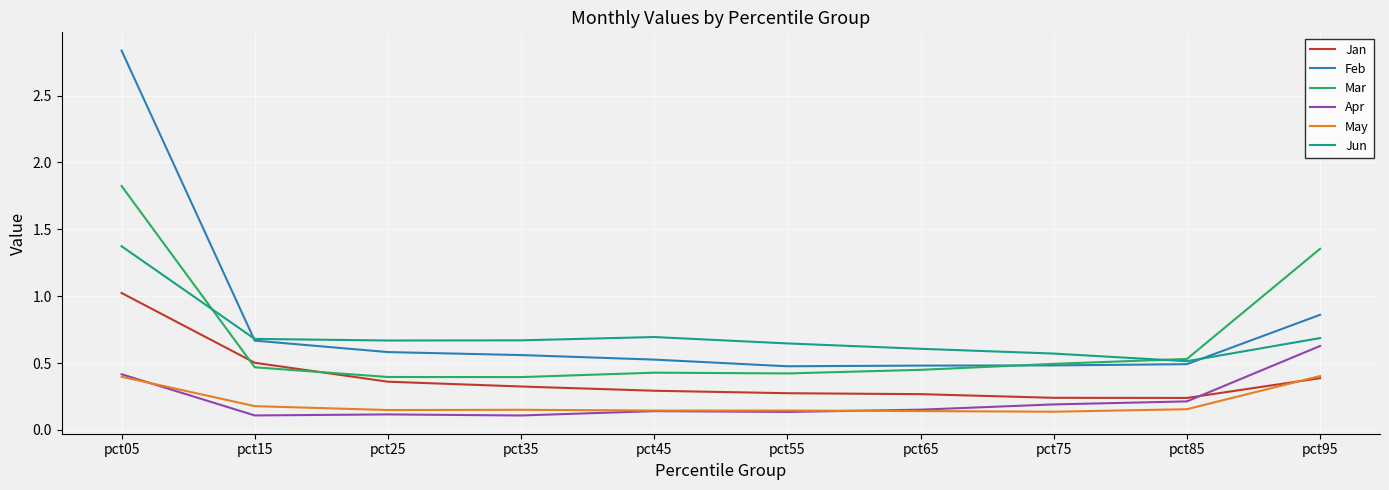

Which series has the largest range (max minus min)?

Feb